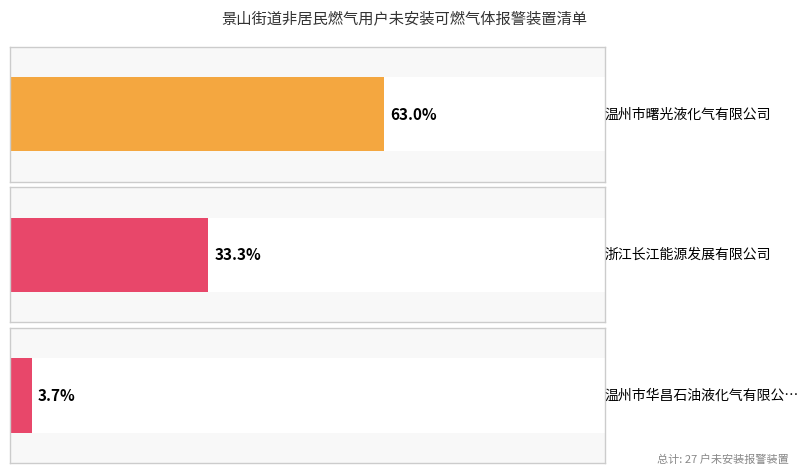

Which has a higher value, 温州市华昌石油液化气有限公司 or 温州市曙光液化气有限公司?

温州市曙光液化气有限公司